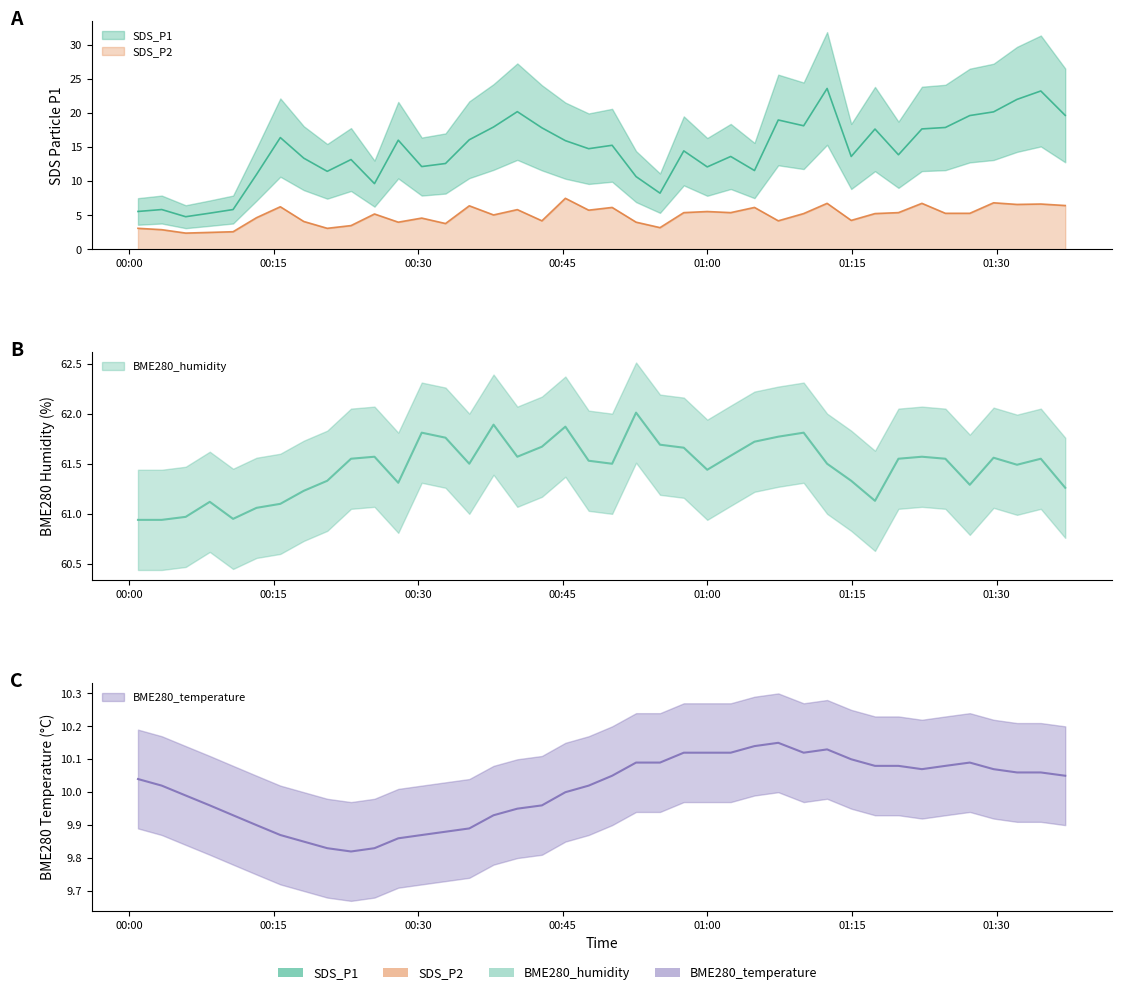

The SDS_P2 series shows 9.4 at 36. True or false?

False